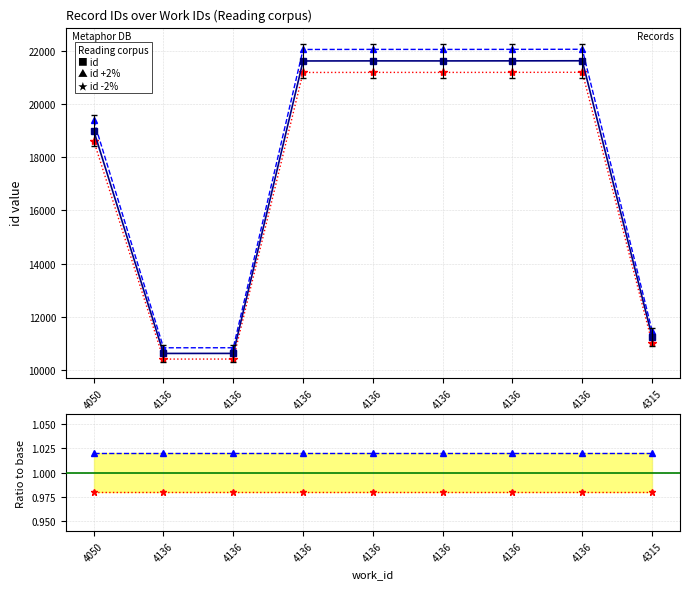

The id variant -2% series shows 0.6 at 4136. True or false?

False